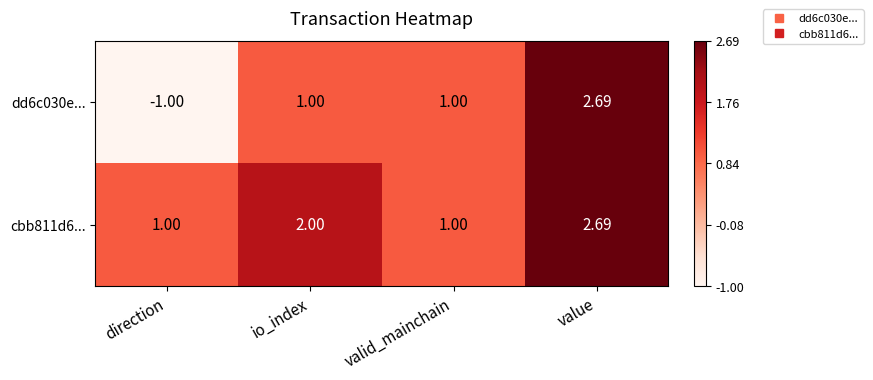

Is the value of dd6c030e... at direction greater than the value of cbb811d6... at value?

No